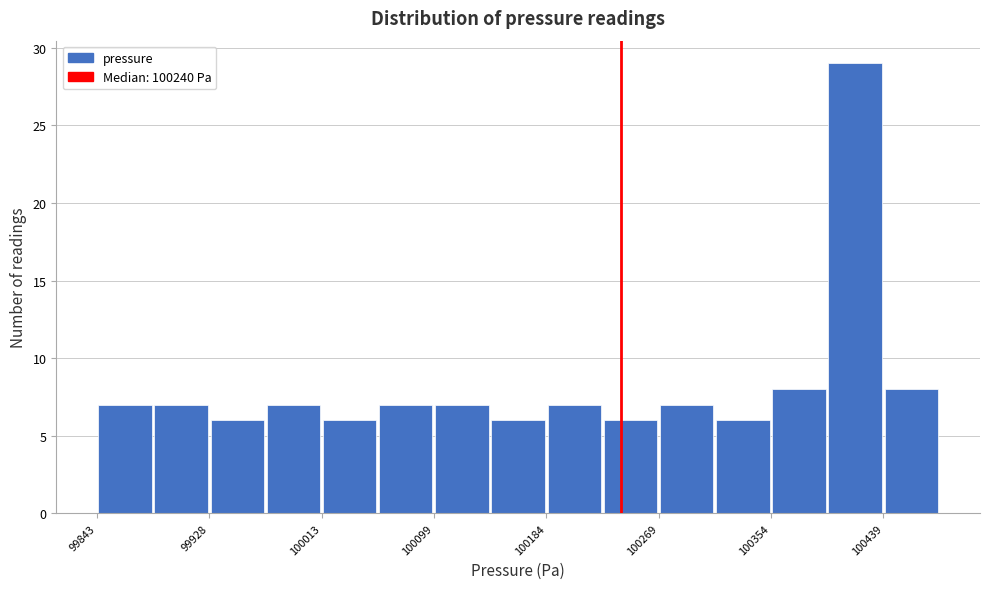

Which range on the x-axis has the tallest bar?

100400 to 100440